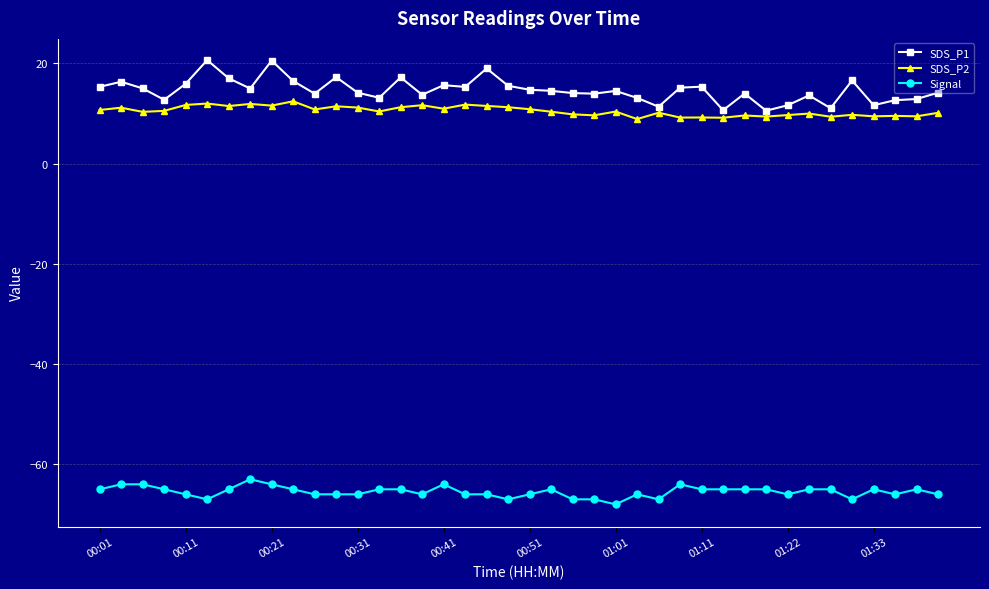

What is the value of the Signal point at the 36th from the left?

-67.0